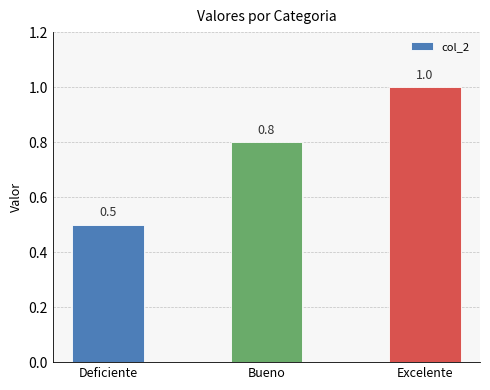

Approximately how many times larger is the value at Deficiente compared to Excelente?

0.5